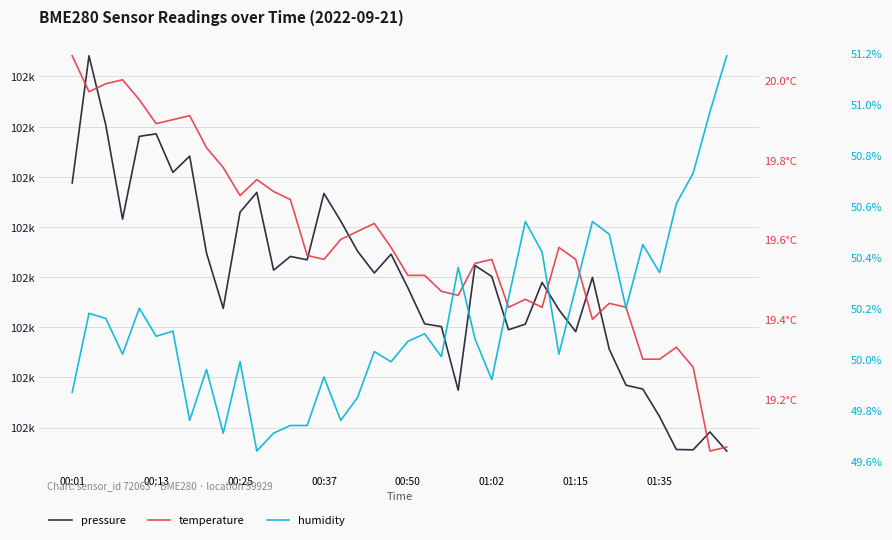

What is the smallest value displayed?

19.1